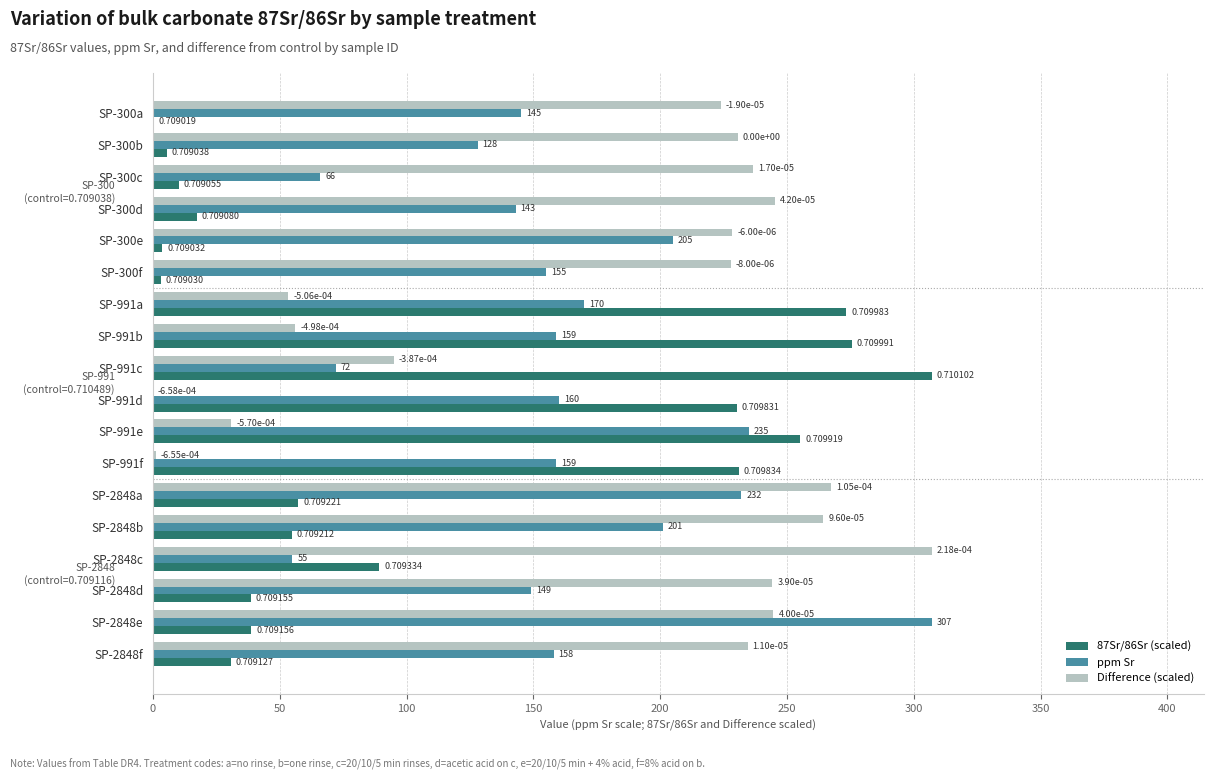

Between SP-991e and SP-2848d, which series saw the biggest shift?

87Sr/86Sr (scaled)